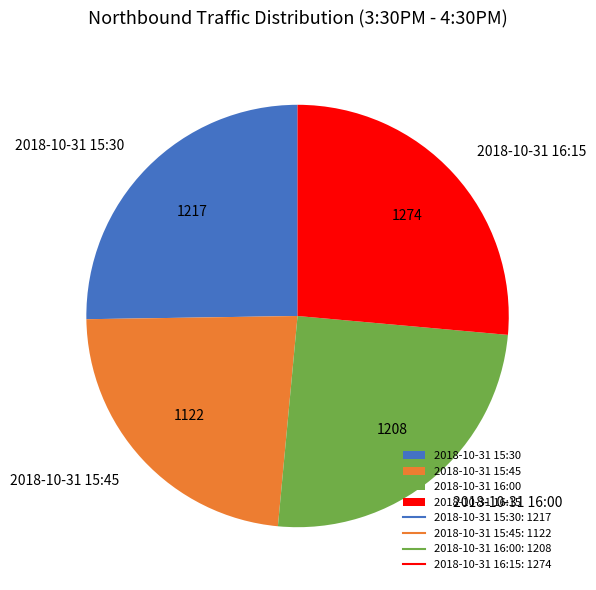

Do 2018-10-31 15:45 and 2018-10-31 15:30 together represent more than half of the pie?

No